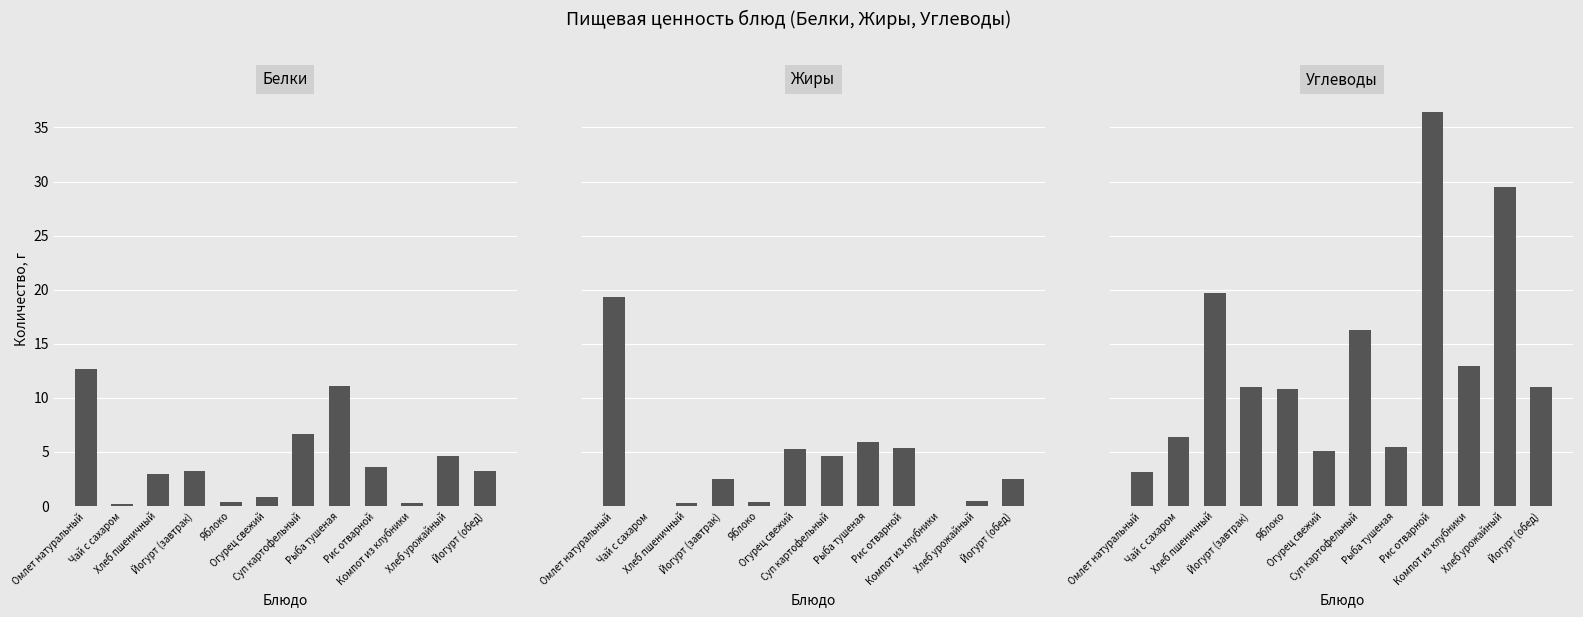

What is the label of the 8th bar from the left?

Рыба тушеная